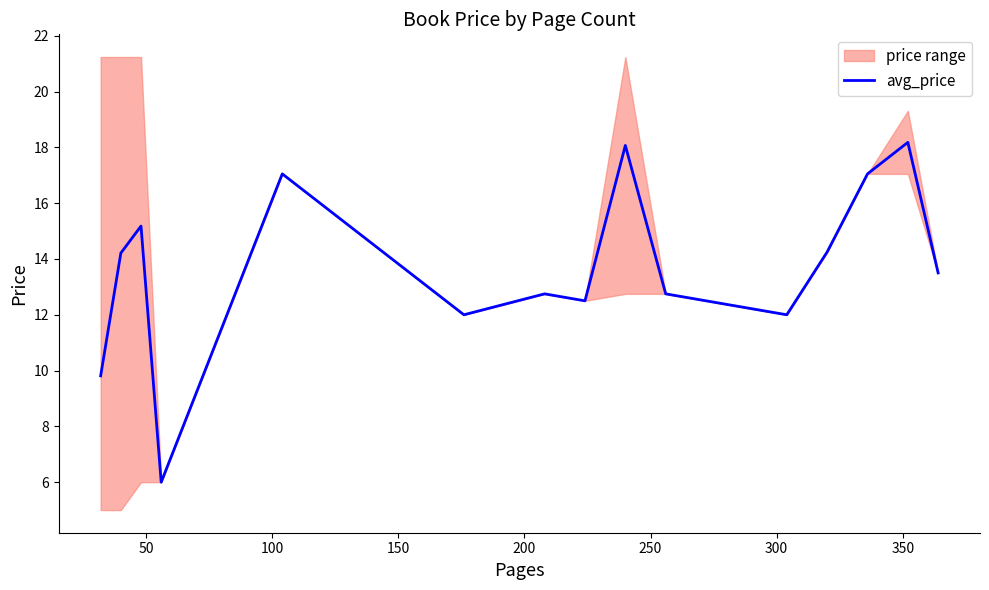

What is the greatest value displayed?

18.2